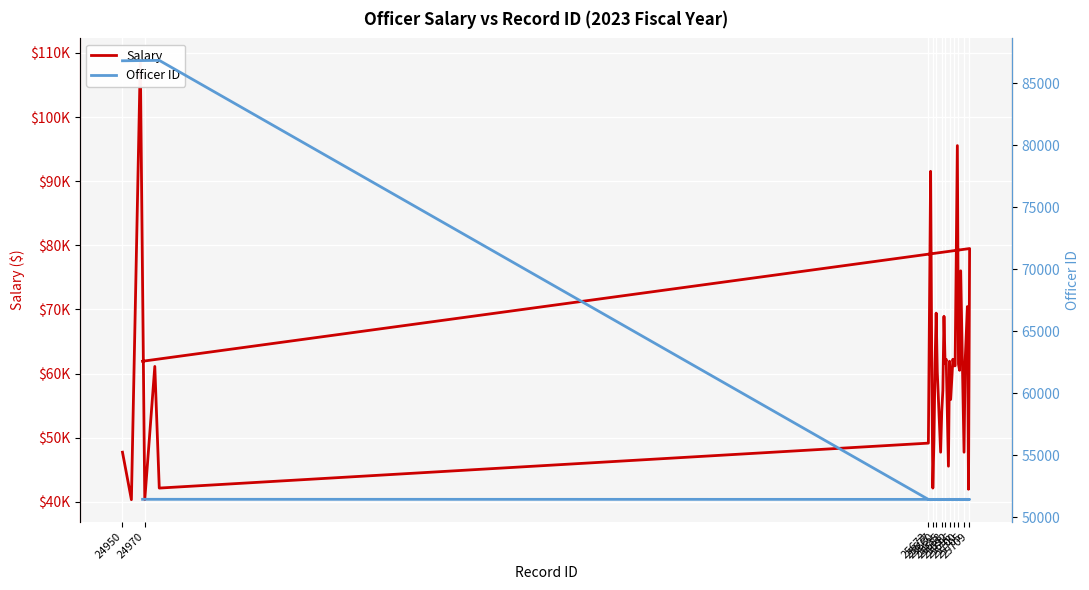

Which series has the largest range (max minus min)?

Salary